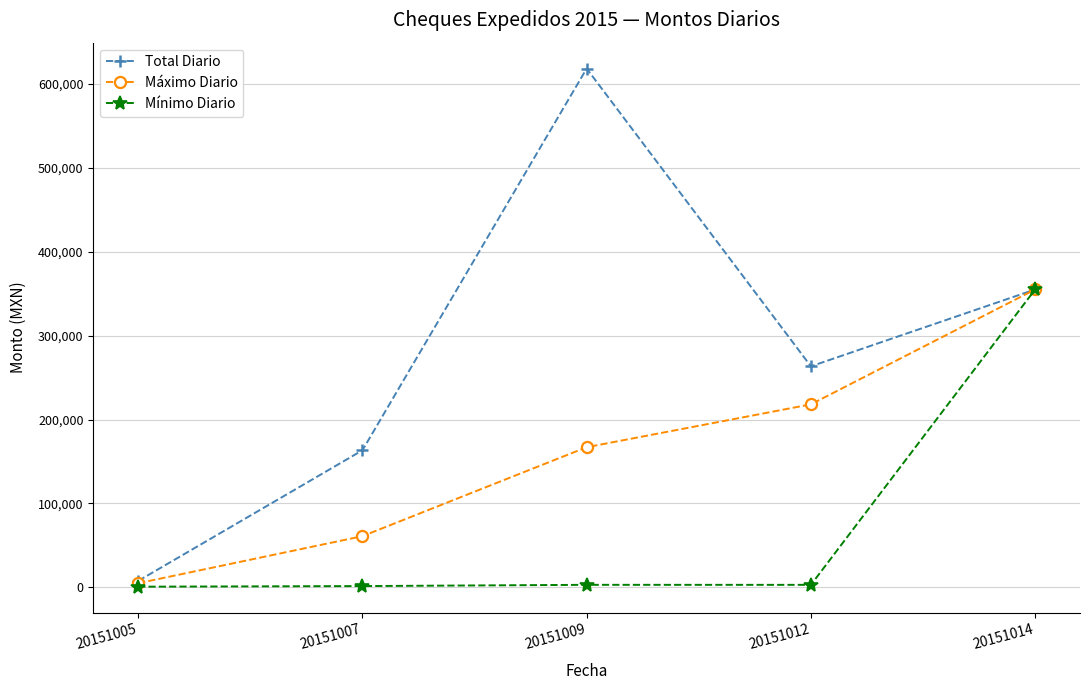

What is the average value of the Máximo Diario series?

161205.3